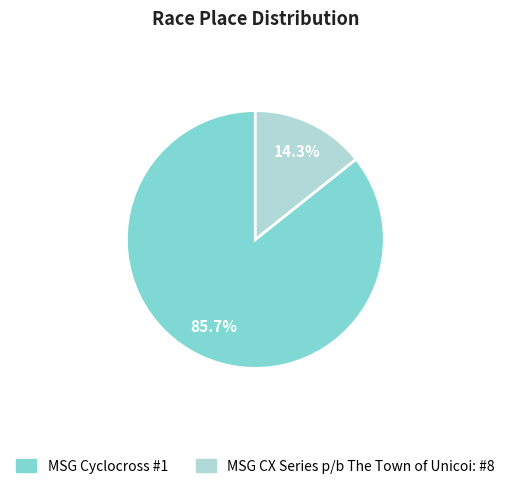

To the nearest percent, what portion does MSG Cyclocross #1 represent?

86%